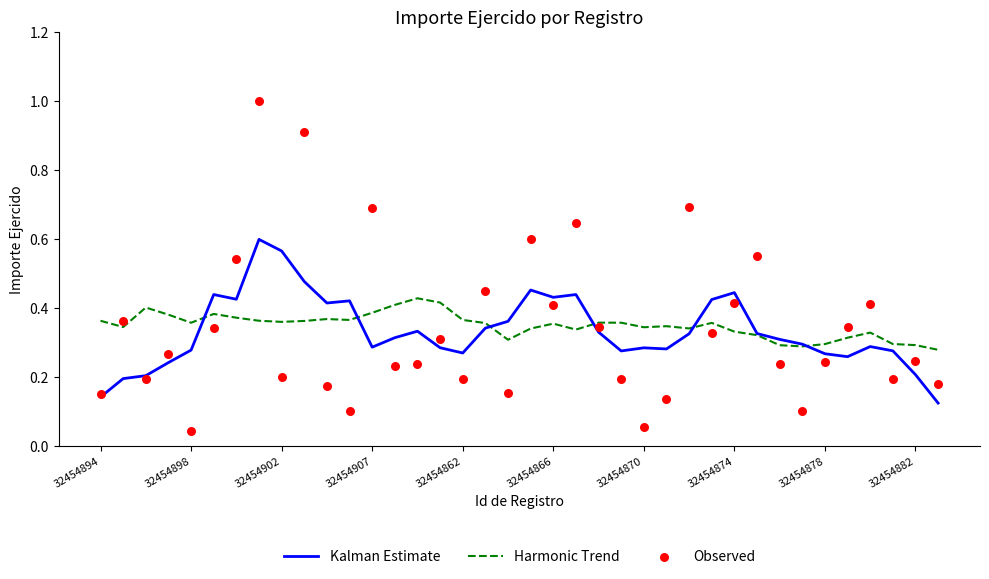

What are all the series names shown in the legend?

Kalman Estimate, Harmonic Trend, Observed